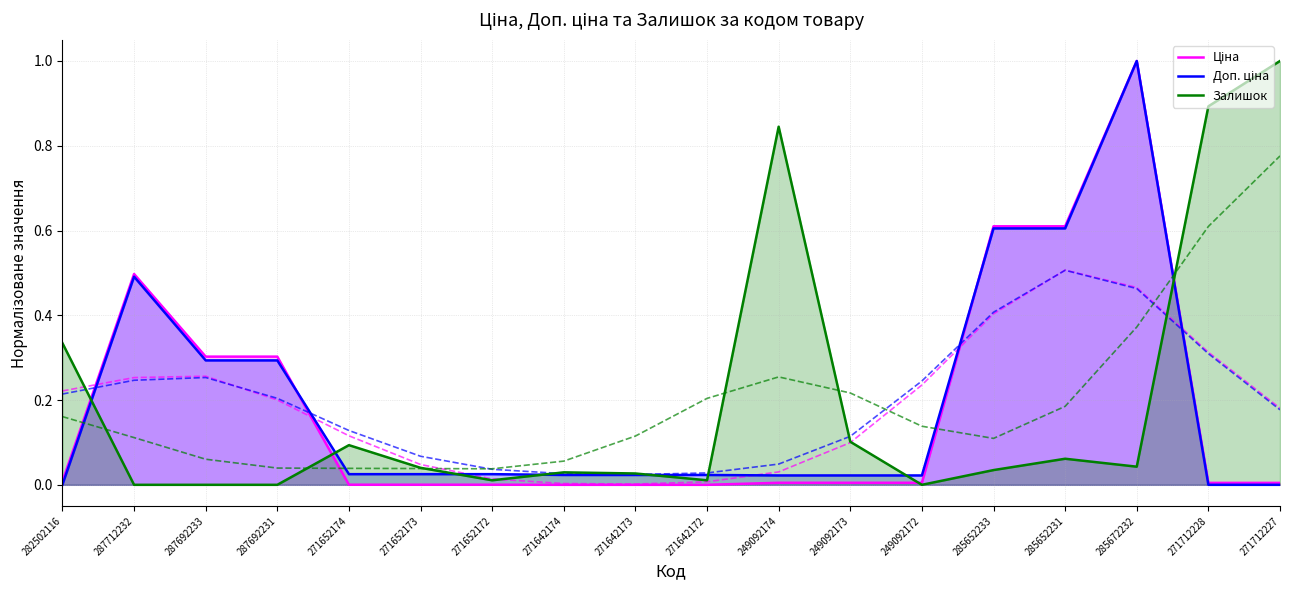

What is the difference between the maximum and second lowest values in the Залишок series?

1.0